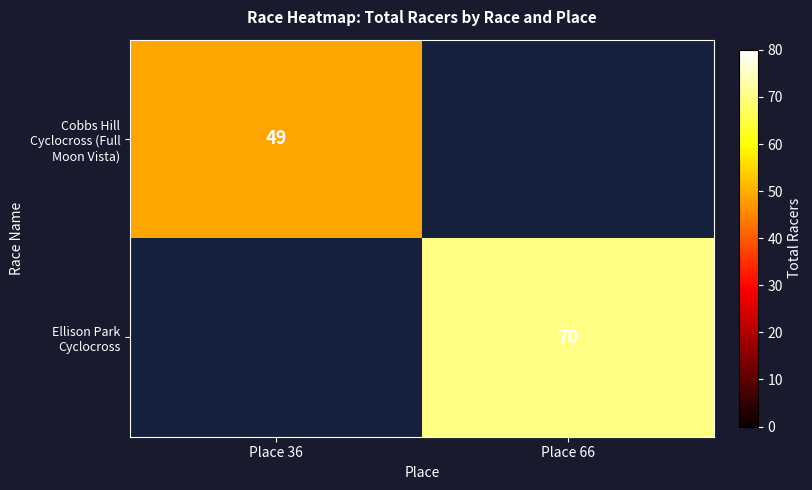

True or false: Ellison Park Cyclocross has a value of 70 at Place 66.

True